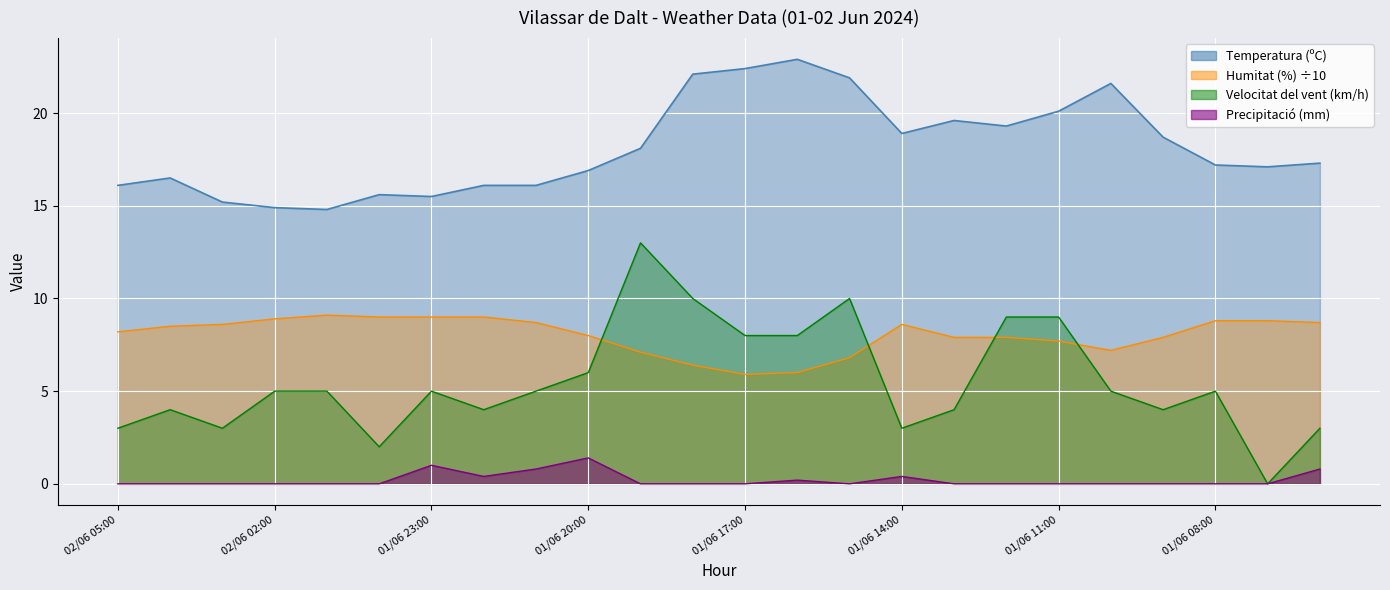

What is the value of the Humitat (%) point at the 10th from the left?

8.0